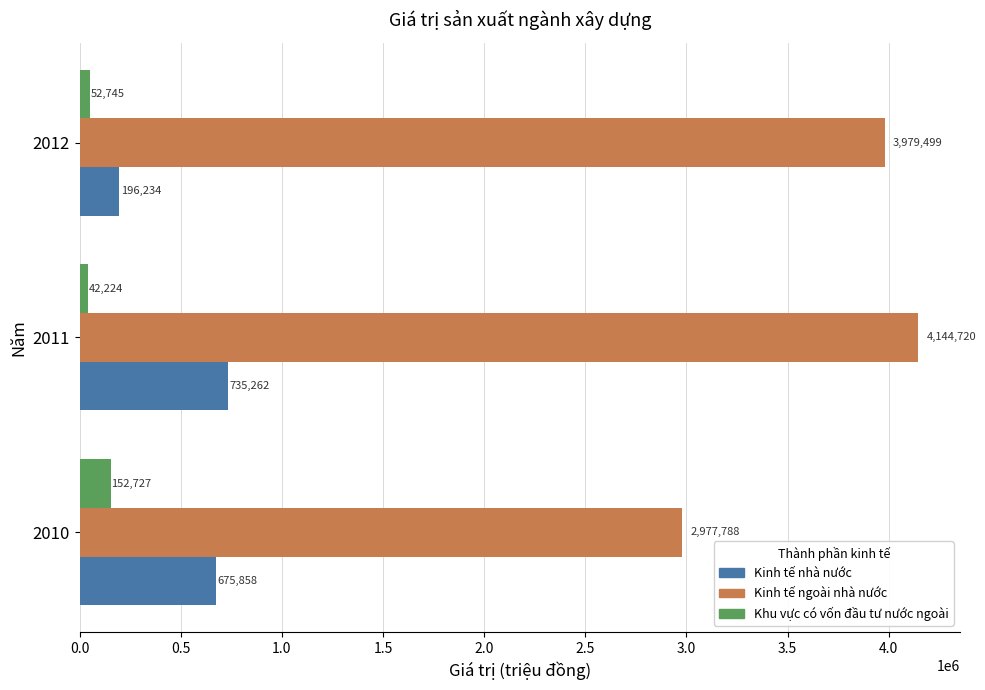

Rank the series by their maximum value, from lowest to highest.

Khu vực có vốn đầu tư nước ngoài, Kinh tế nhà nước, Kinh tế ngoài nhà nước